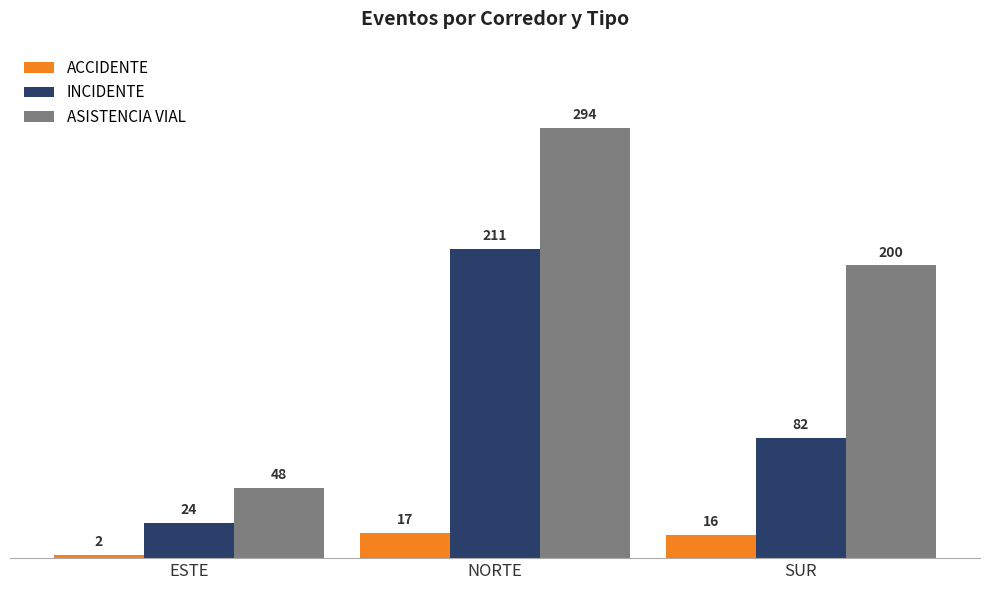

Which label corresponds to the smallest value in the chart?

ESTE